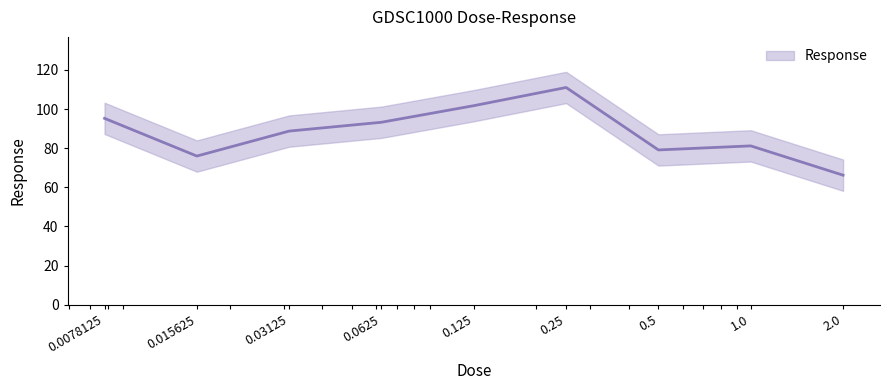

At which label is the value closest to 88?

0.03125